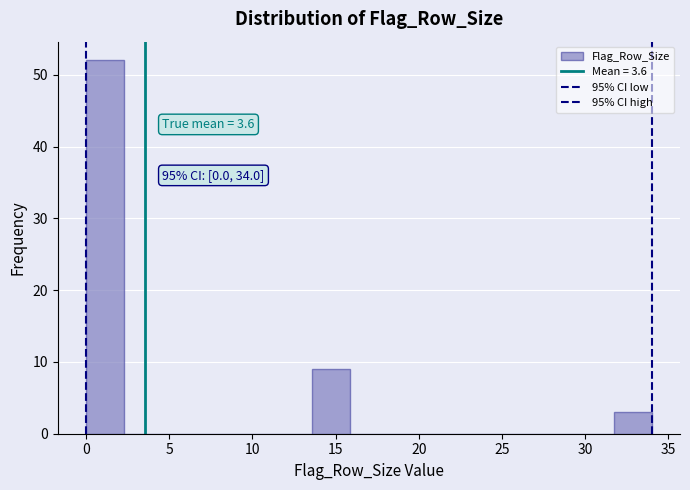

Over which range of the x-axis is the bar tallest?

0.0 to 2.5